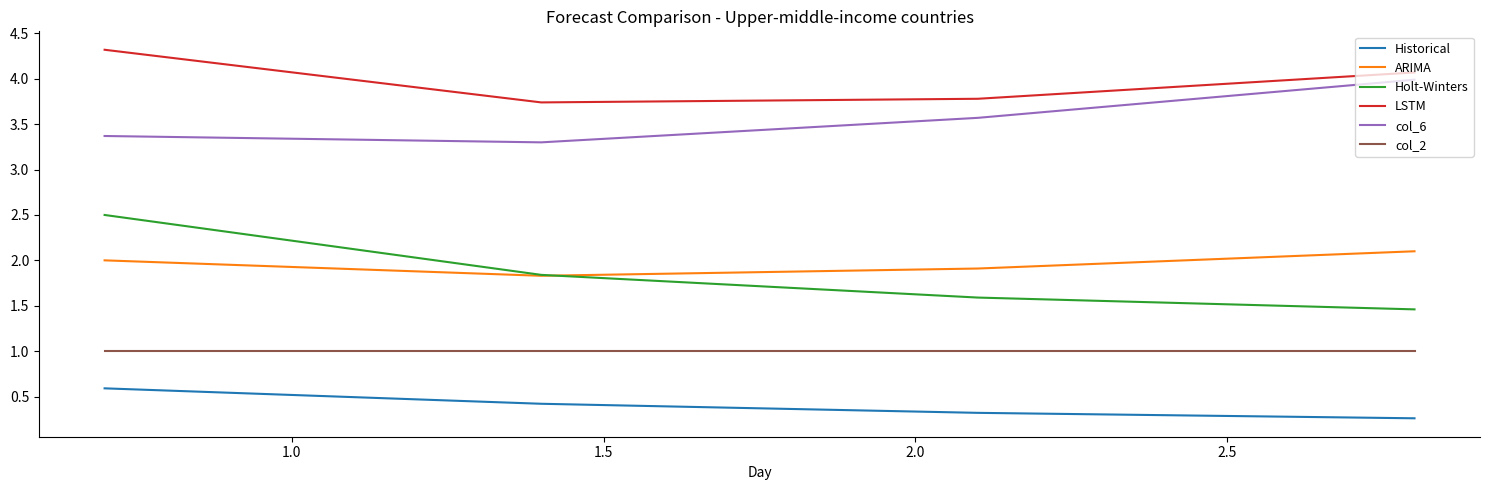

What are all the series names shown in the legend?

Historical, ARIMA, Holt-Winters, LSTM, col_6, col_2